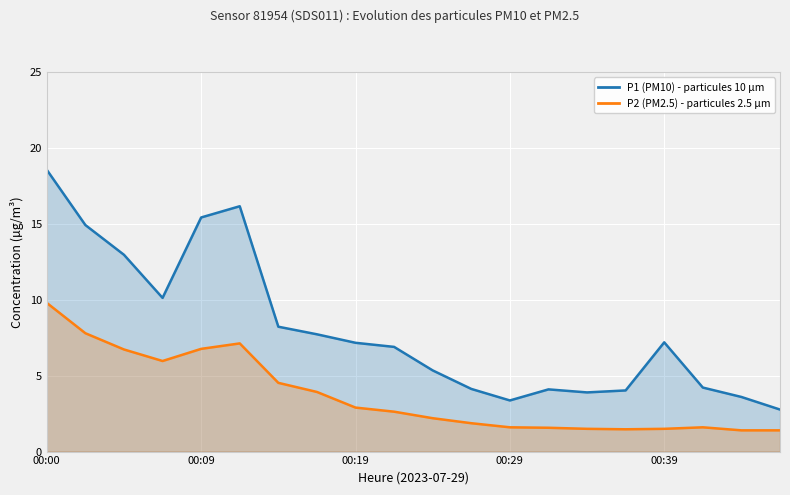

True or false: P2 (PM2.5) - particules 2.5 µm has a value of 1.5 at 15.

True